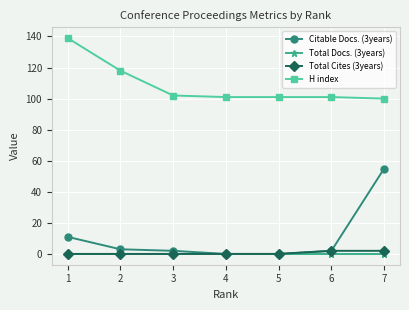

The value of Total Docs. (3years) at 6 is 0. True or false?

True